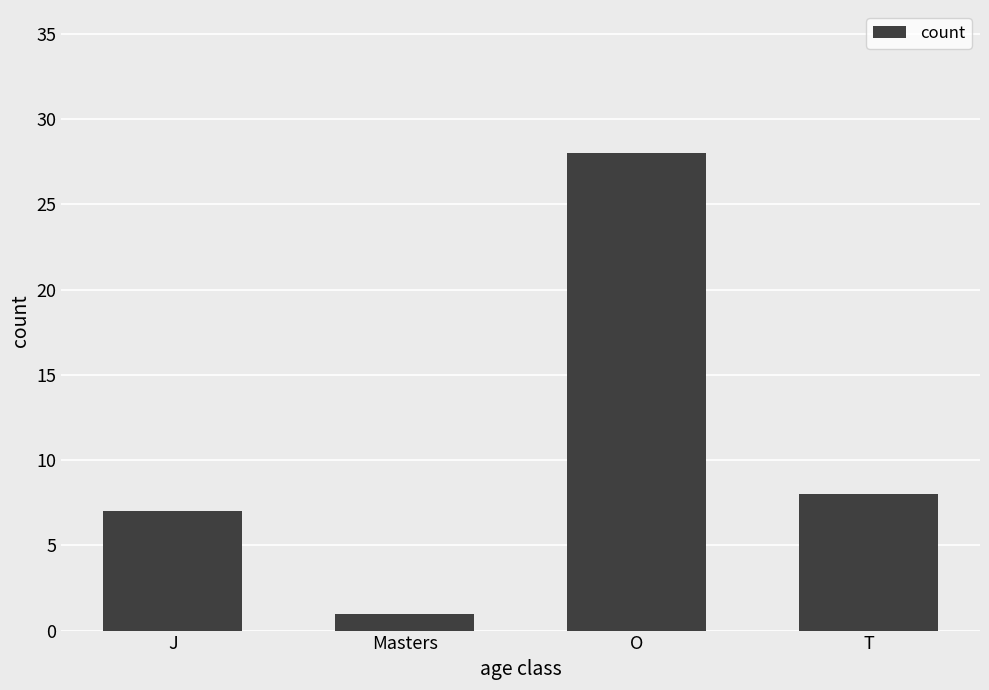

Rank the categories by value from highest to lowest.

O, T, J, Masters